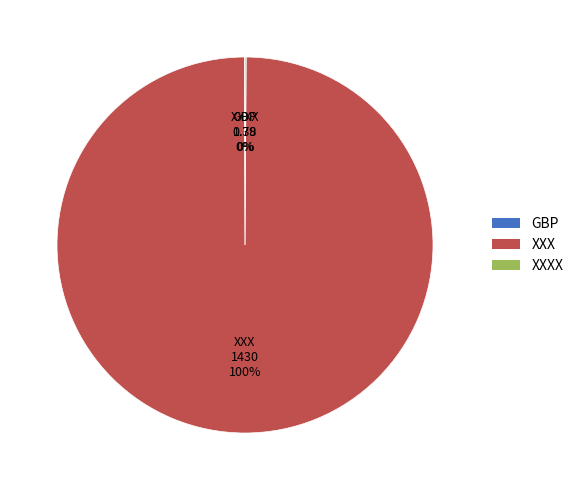

To the nearest percent, what is the difference between the largest and smallest slice percentages?

100%